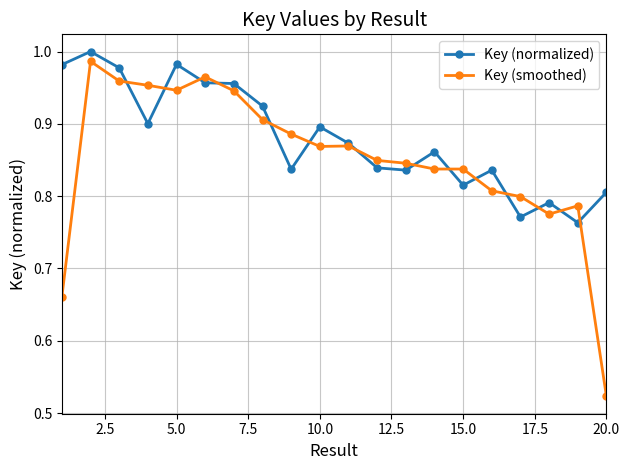

At how many categories does at least one series exceed 0?

20